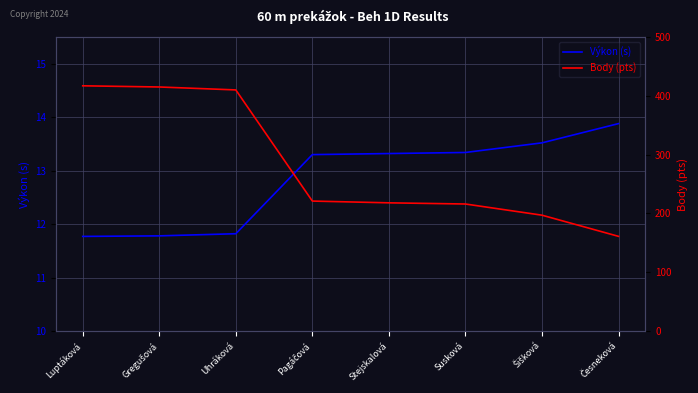

Is the value of Body (pts) at Česneková greater than the value of Výkon (s) at Stejskalová?

Yes